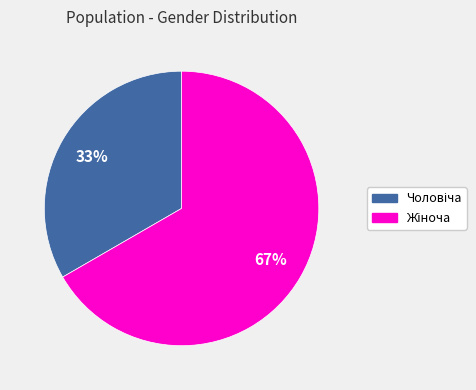

Is there a majority slice in this chart?

Yes